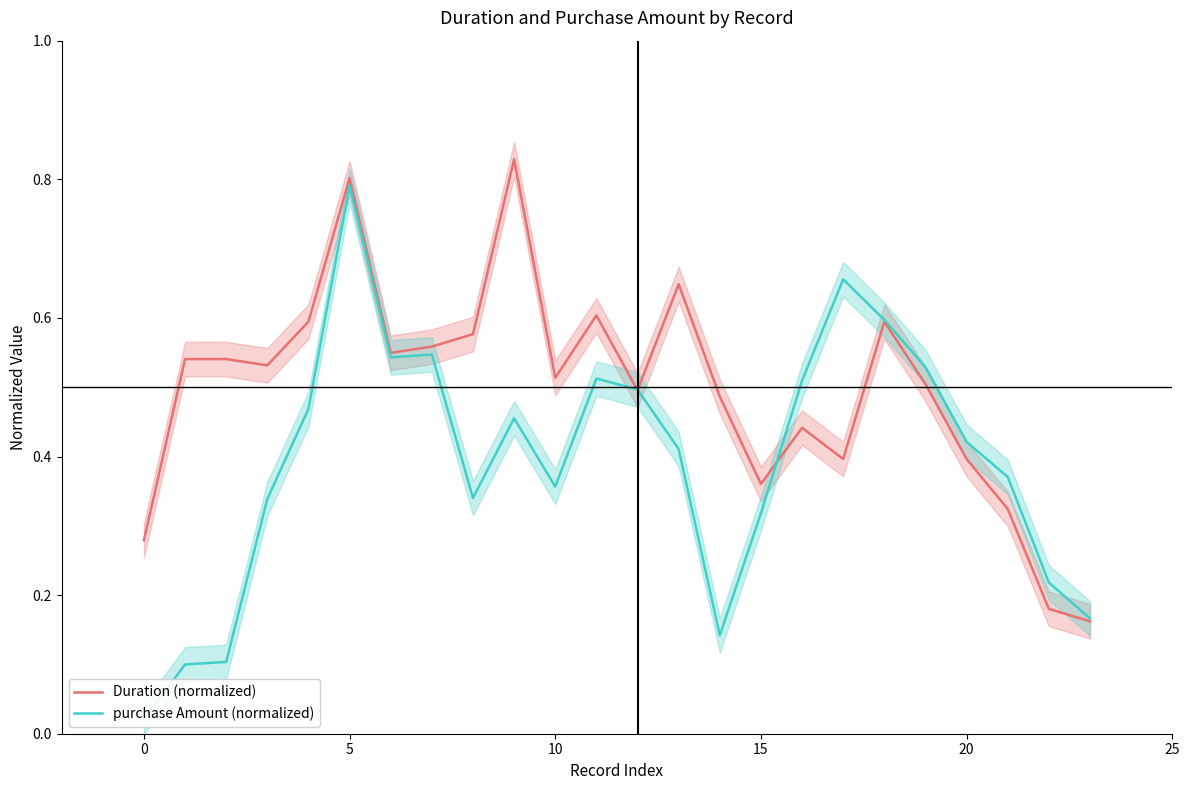

Between which two adjacent categories do Duration (normalized) and purchase Amount (normalized) first intersect?

11 and 12